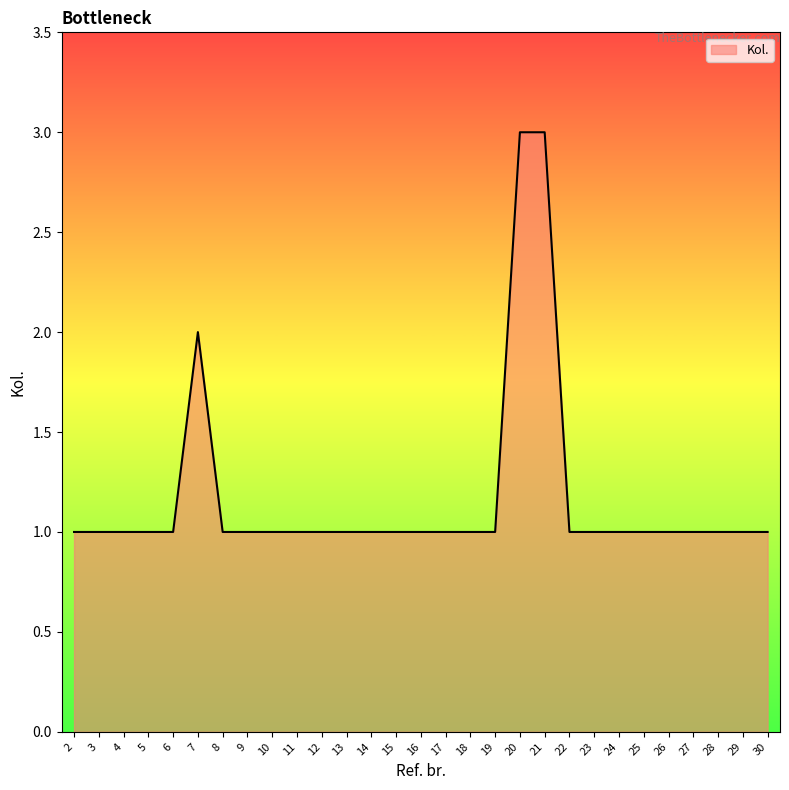

True or false: the data shows 1 at 4.

True